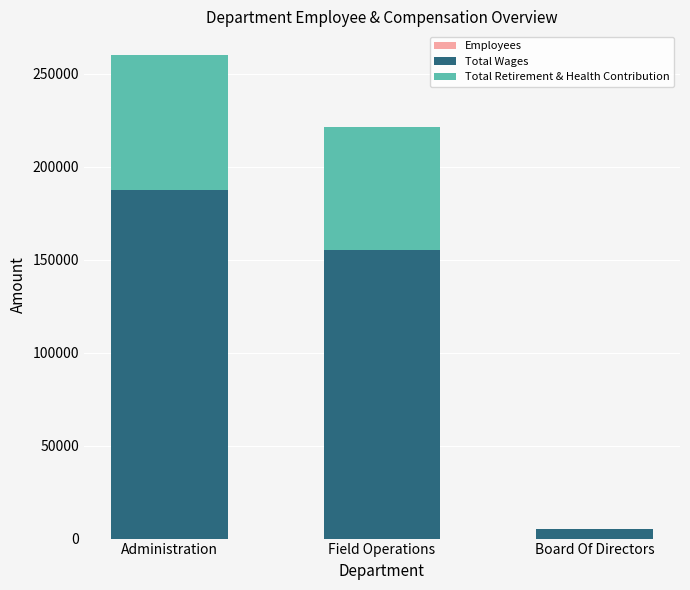

At which category is the sum across all series the highest?

Administration